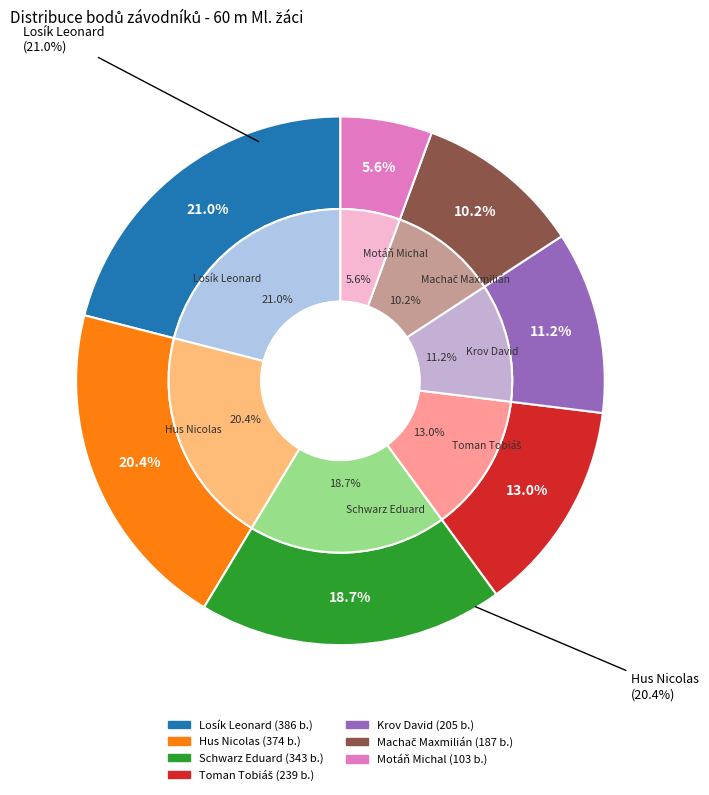

Is Hus Nicolas the majority of the pie?

No